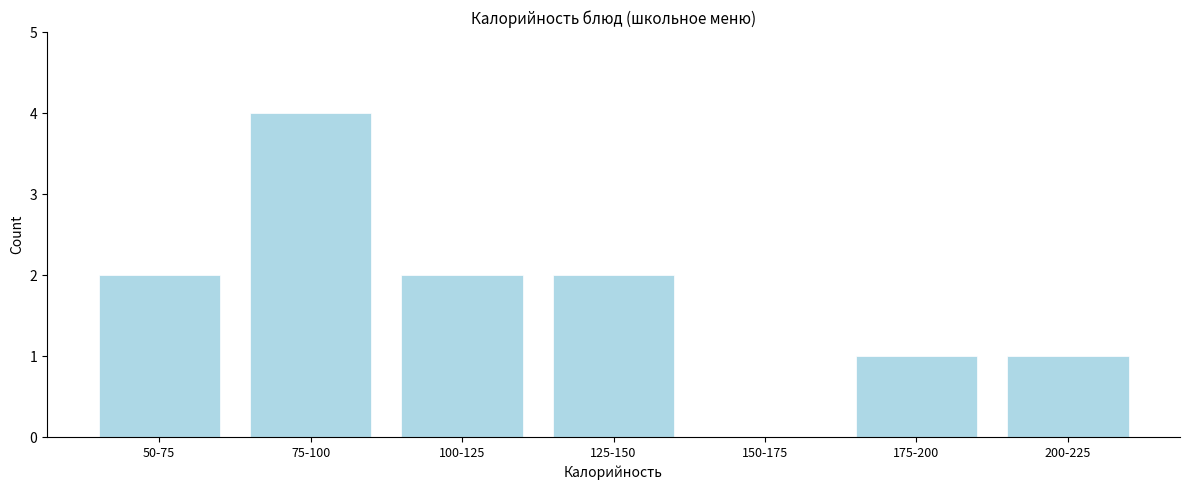

Reading right to left, transcribe all the data shown in this chart.

200-225=1	175-200=1	150-175=0	125-150=2	100-125=2	75-100=4	50-75=2